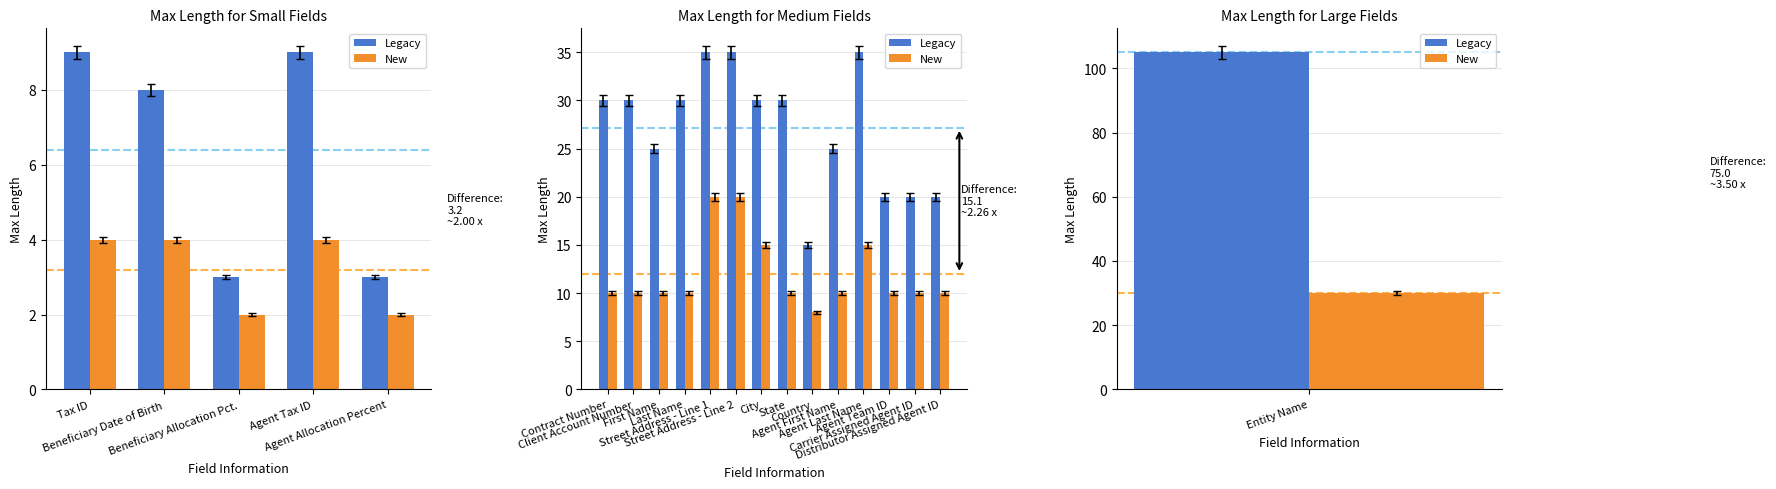

List the series in order of their overall mean, highest first.

Legacy, New